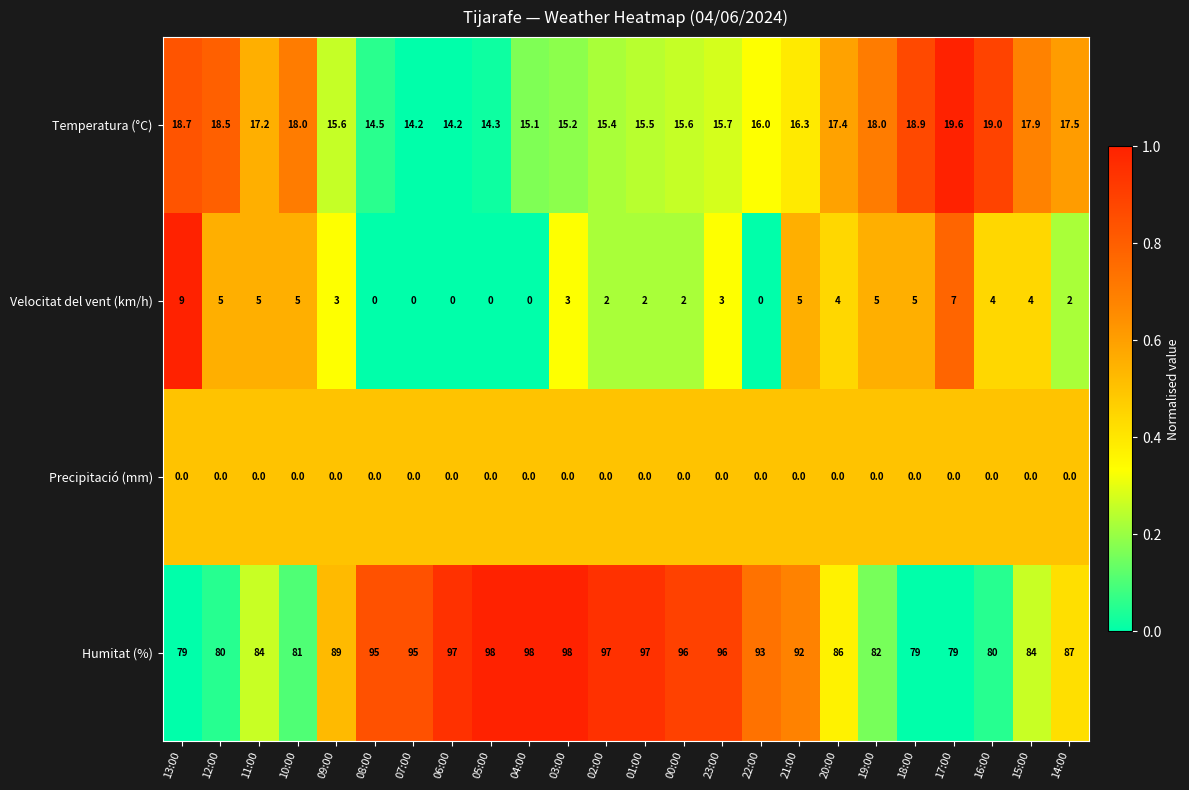

What is the minimum value for Temperatura (°C)?

14.2